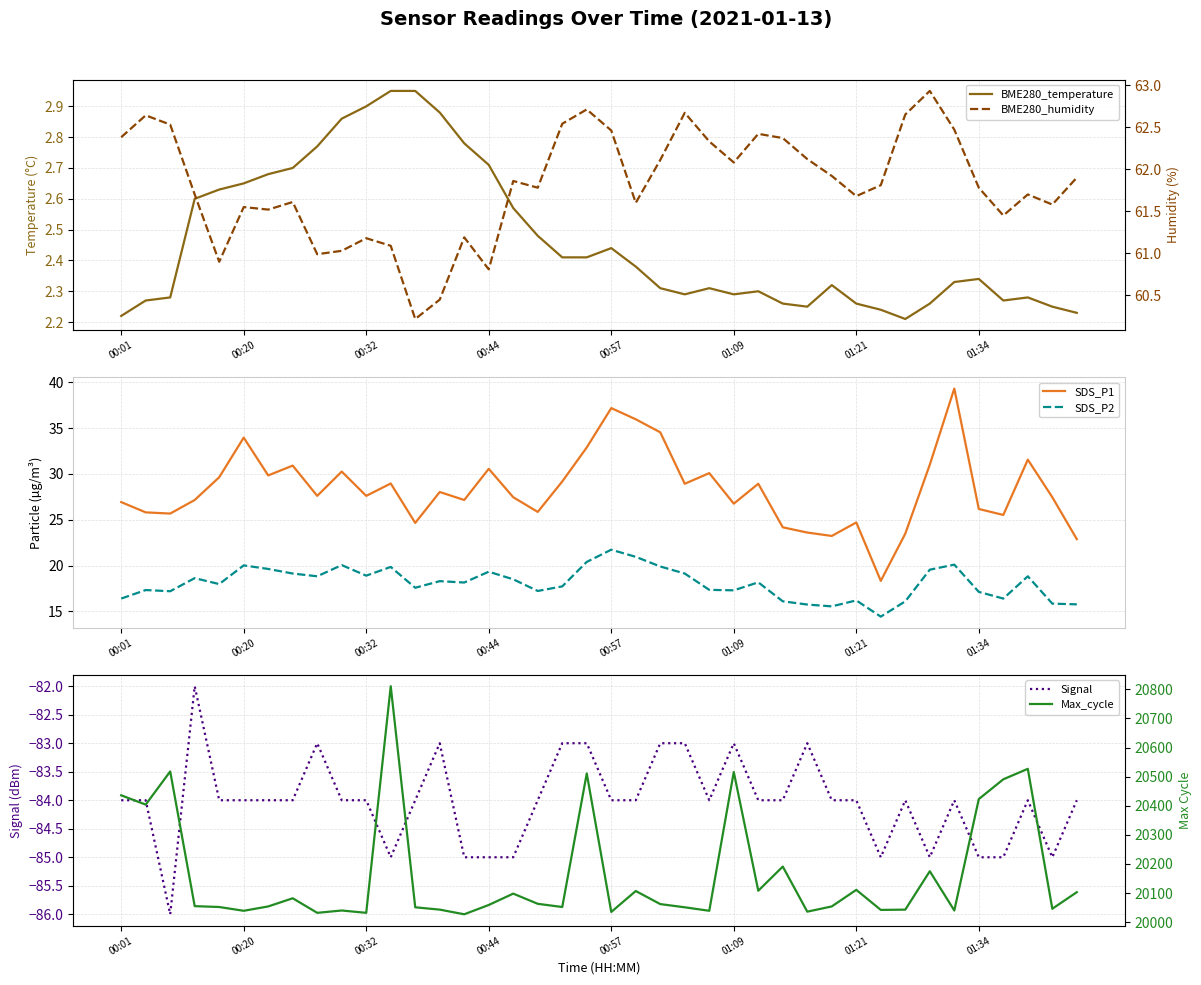

Does the chart display data point markers on the line(s)?

No